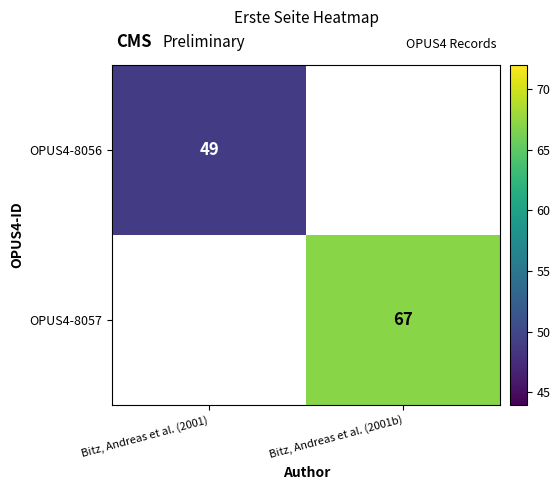

What is the greatest value displayed?

67.0